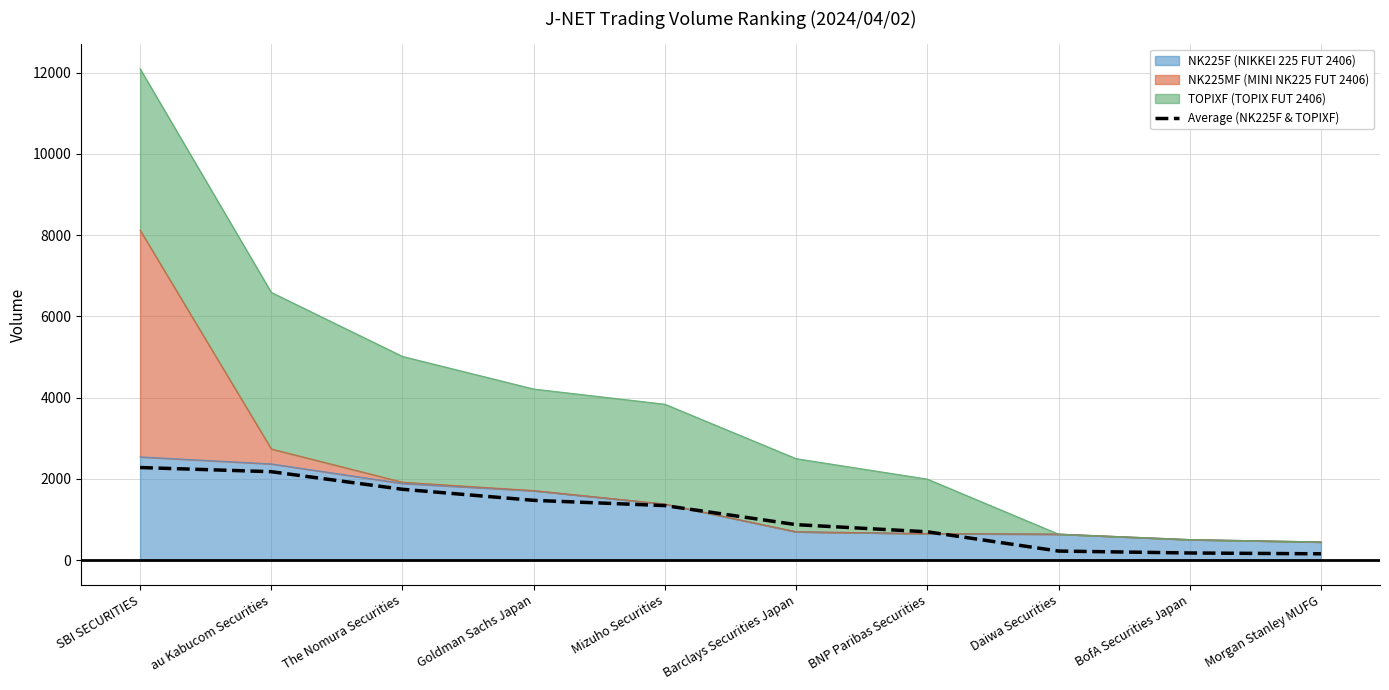

Reading right to left, transcribe all the data shown in this chart.

Morgan Stanley MUFG=157.1	BofA Securities Japan=177.4	Daiwa Securities=224.7	BNP Paribas Securities=698.9	Barclays Securities Japan=875.0	Mizuho Securities=1344.0	Goldman Sachs Japan=1473.5	The Nomura Securities=1745.4	au Kabucom Securities=2178.8	SBI SECURITIES=2281.3